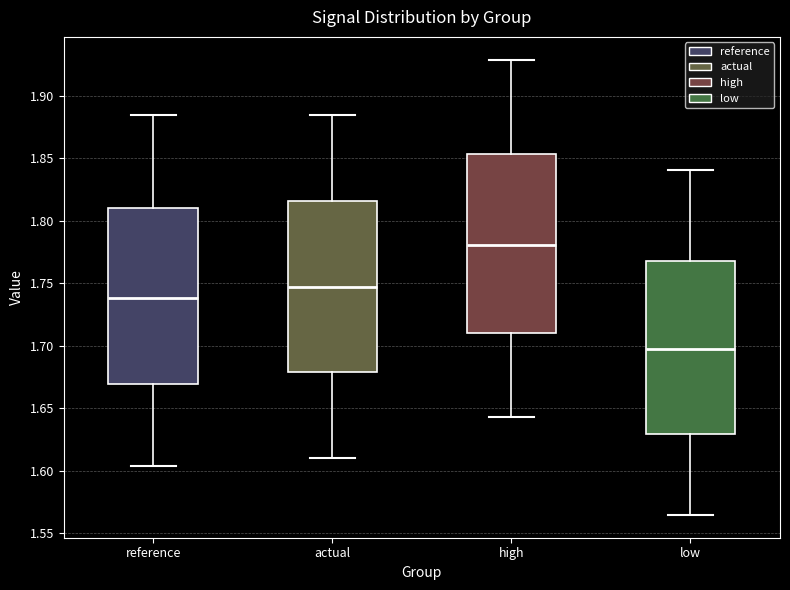

Which box's median line is the highest?

high